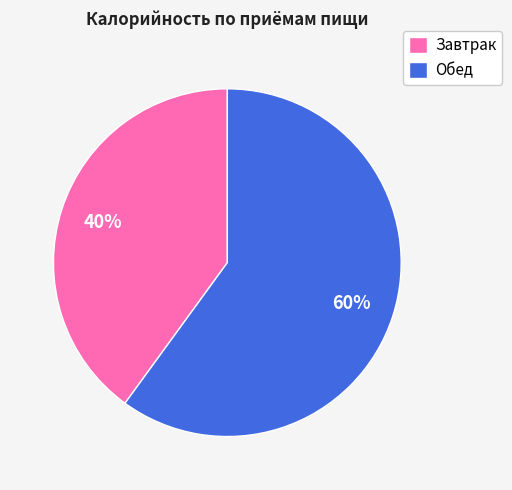

Which category accounts for the majority?

Обед